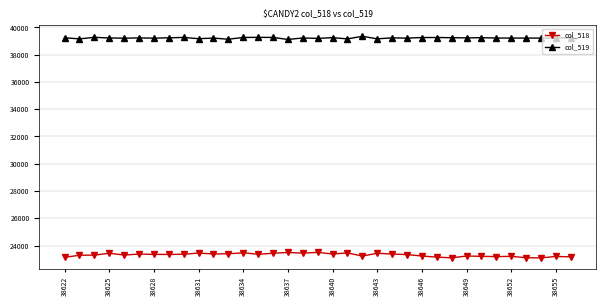

True or false: col_519 has more than 1 points higher than both neighbors.

True